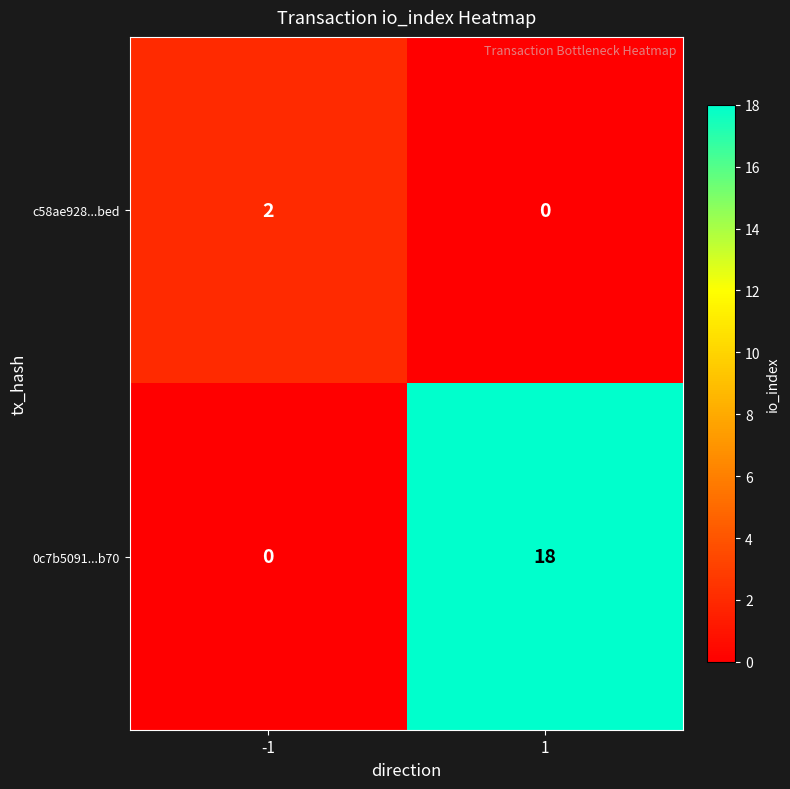

Which series has the largest range (max minus min)?

0c7b5091...b70